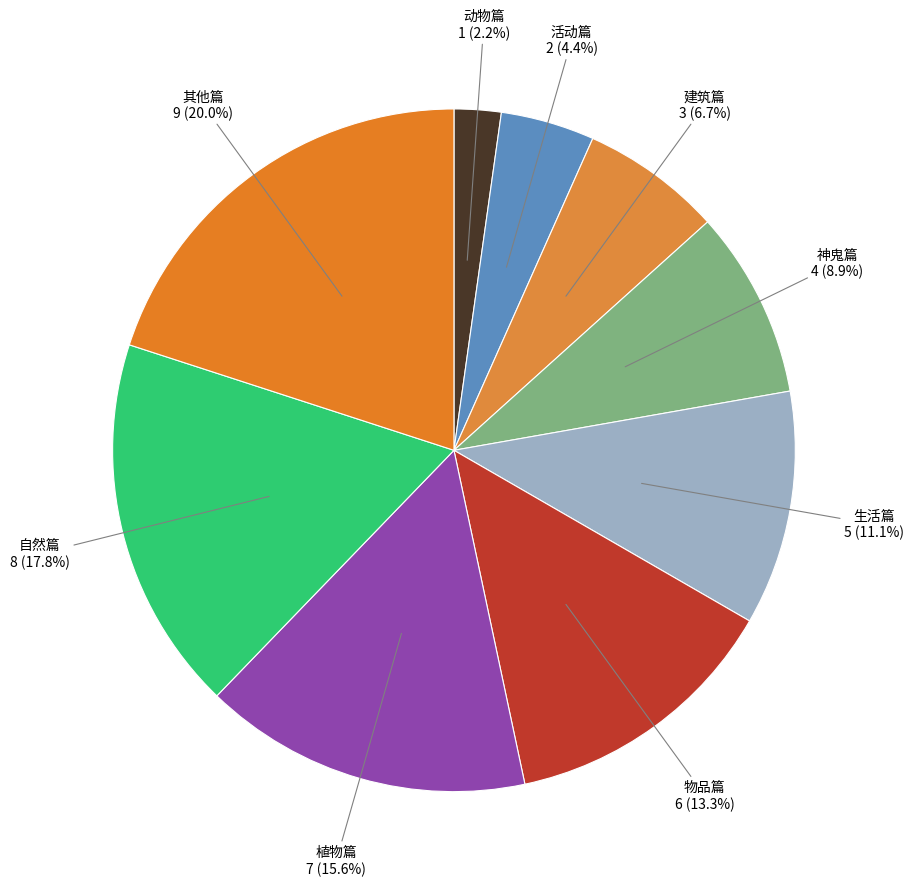

Rank the categories by value from highest to lowest.

其他篇, 自然篇, 植物篇, 物品篇, 生活篇, 神鬼篇, 建筑篇, 活动篇, 动物篇